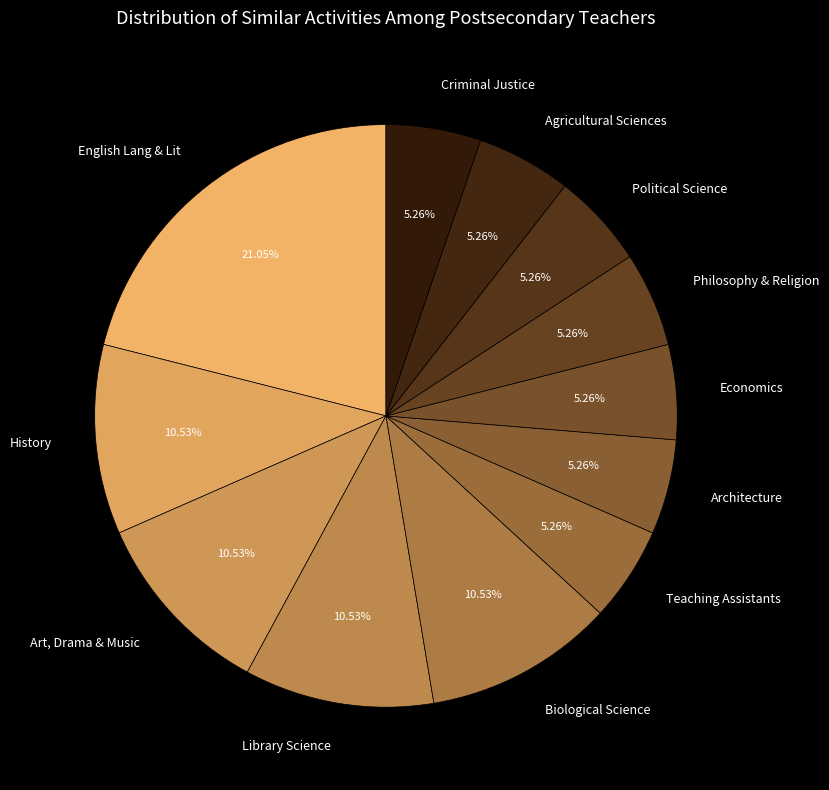

Is there a majority slice in this chart?

No